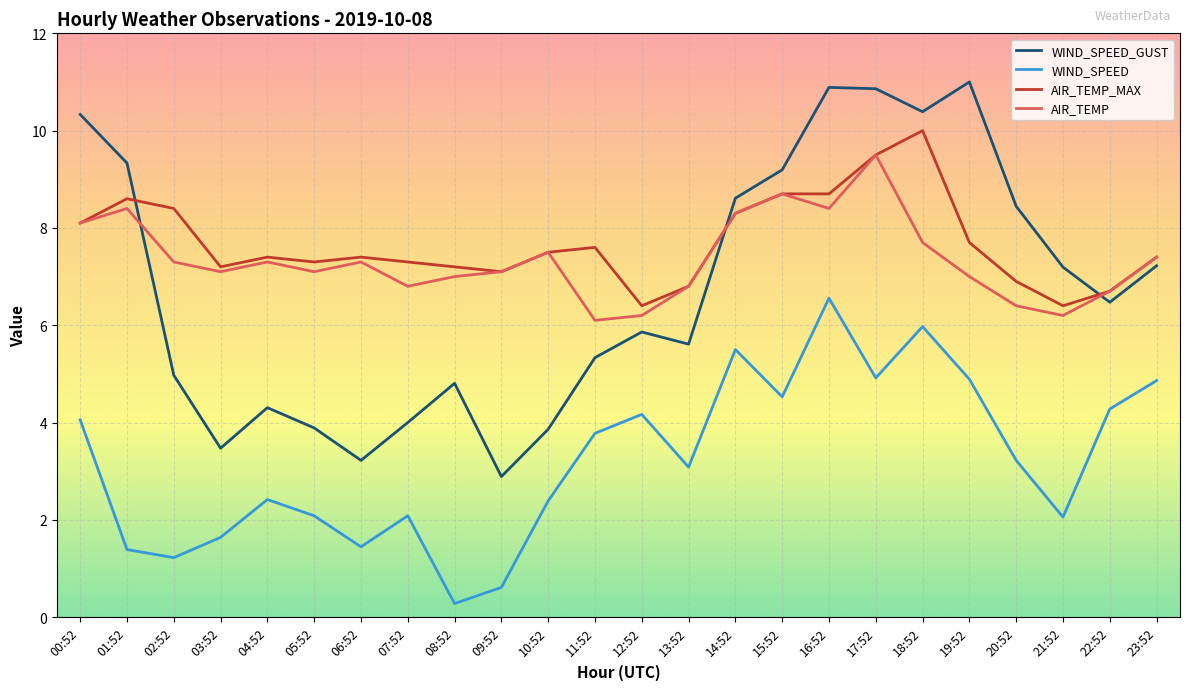

At which category does the chart reach its minimum across all series?

08:52